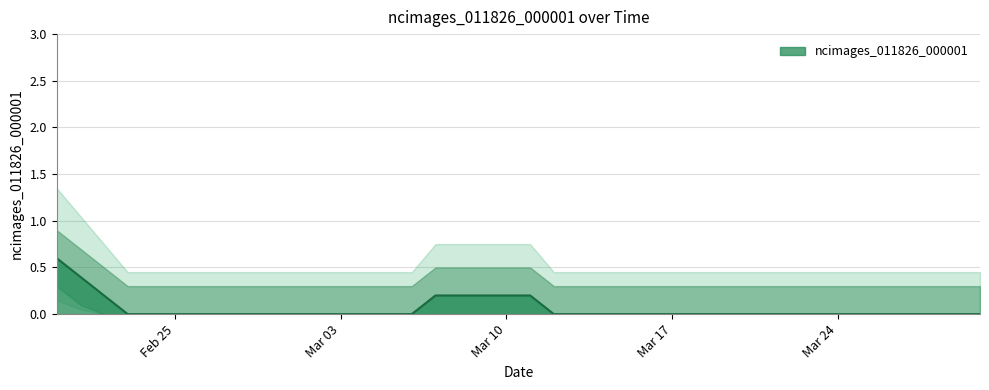

What is the sum of all values?

2